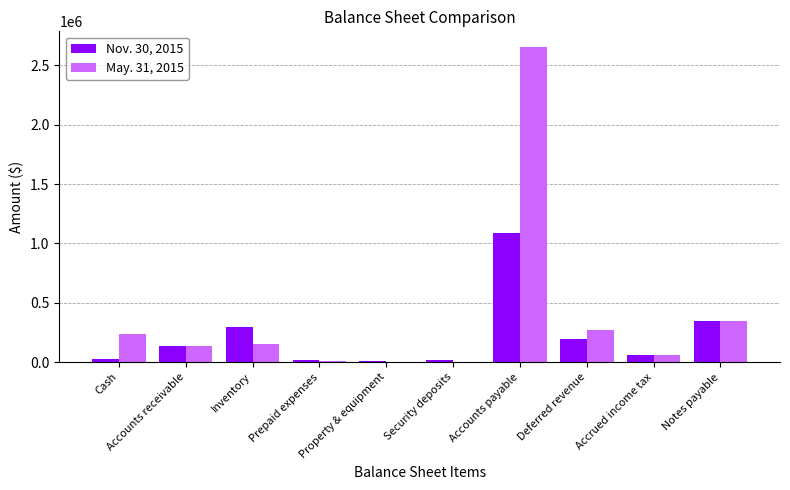

What is the maximum value shown in the chart?

2655132